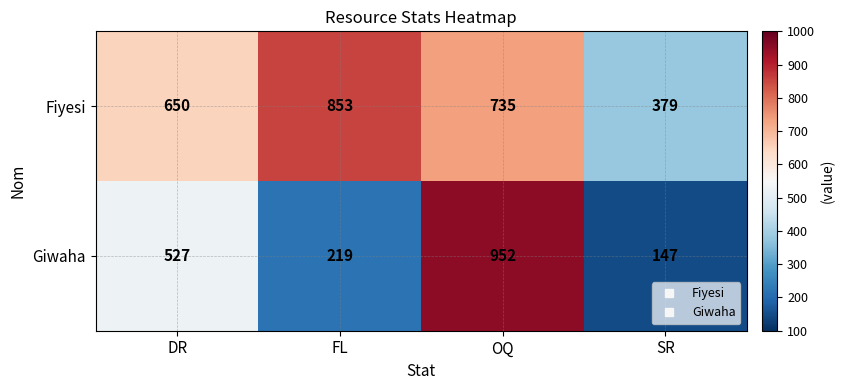

At which label is Fiyesi closest to 616?

DR